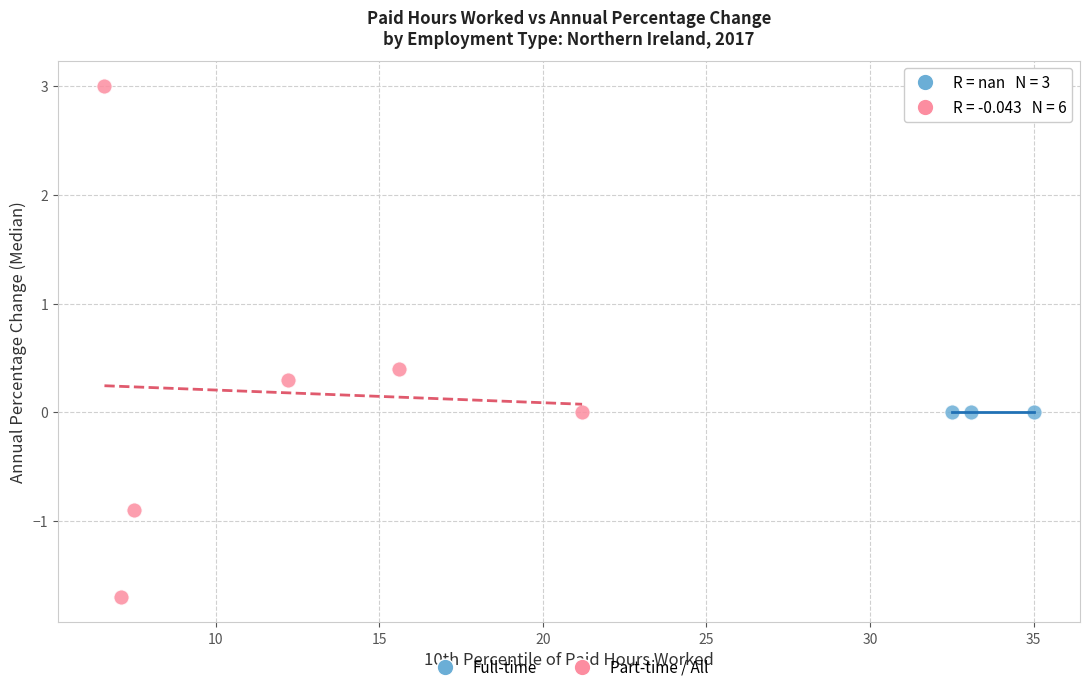

Which series contains the lowest Y value?

Part-time / All